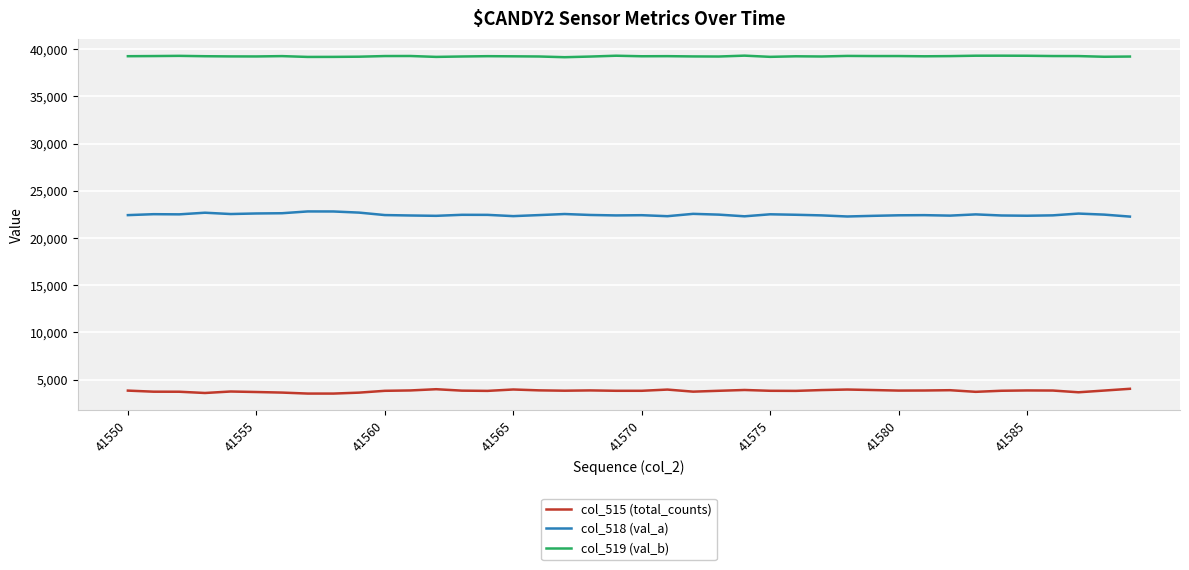

True or false: col_519 (val_b) and col_515 (total_counts) cross at least once.

False